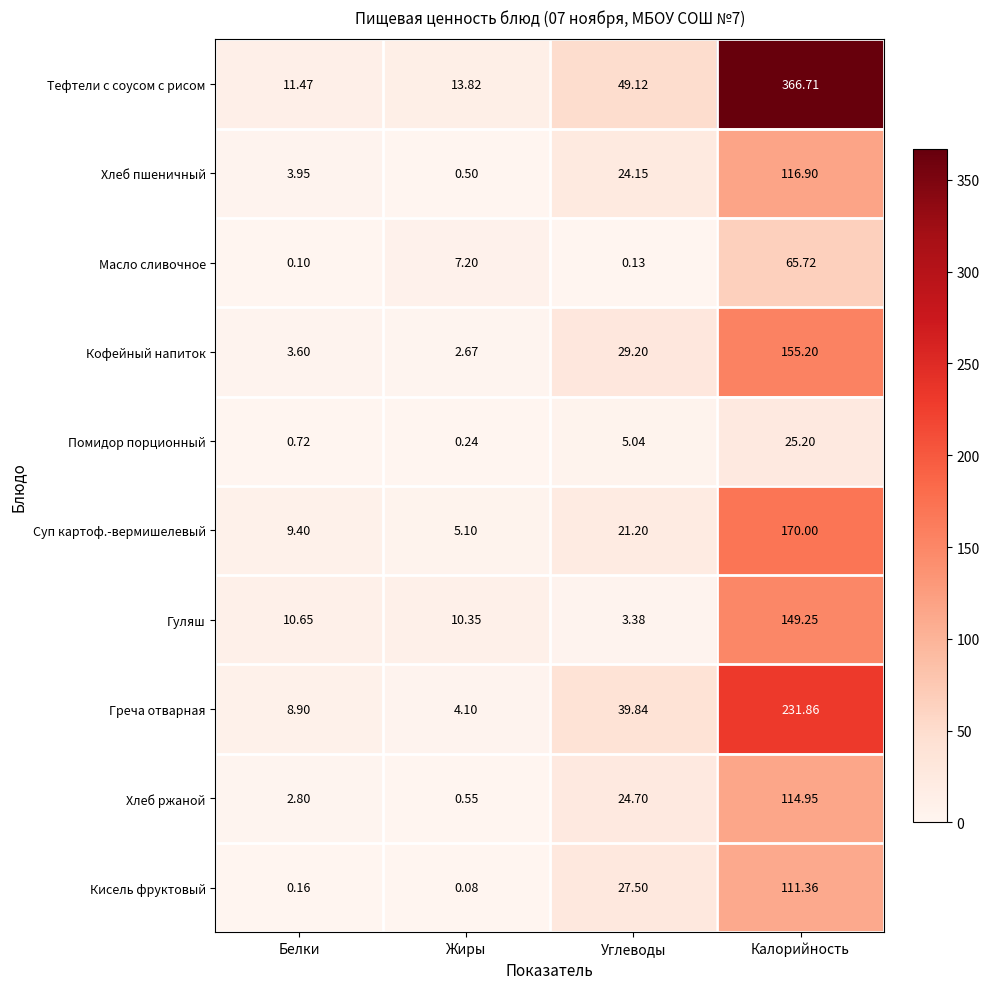

Rank the series at Калорийность from lowest to highest value.

Помидор порционный, Масло сливочное, Кисель фруктовый, Хлеб ржаной, Хлеб пшеничный, Гуляш, Кофейный напиток, Суп картоф.-вермишелевый, Греча отварная, Тефтели с соусом с рисом